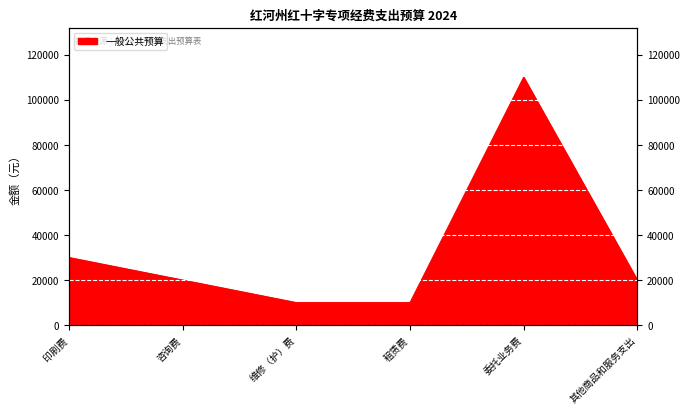

Which label corresponds to the smallest value in the chart?

维修（护）费